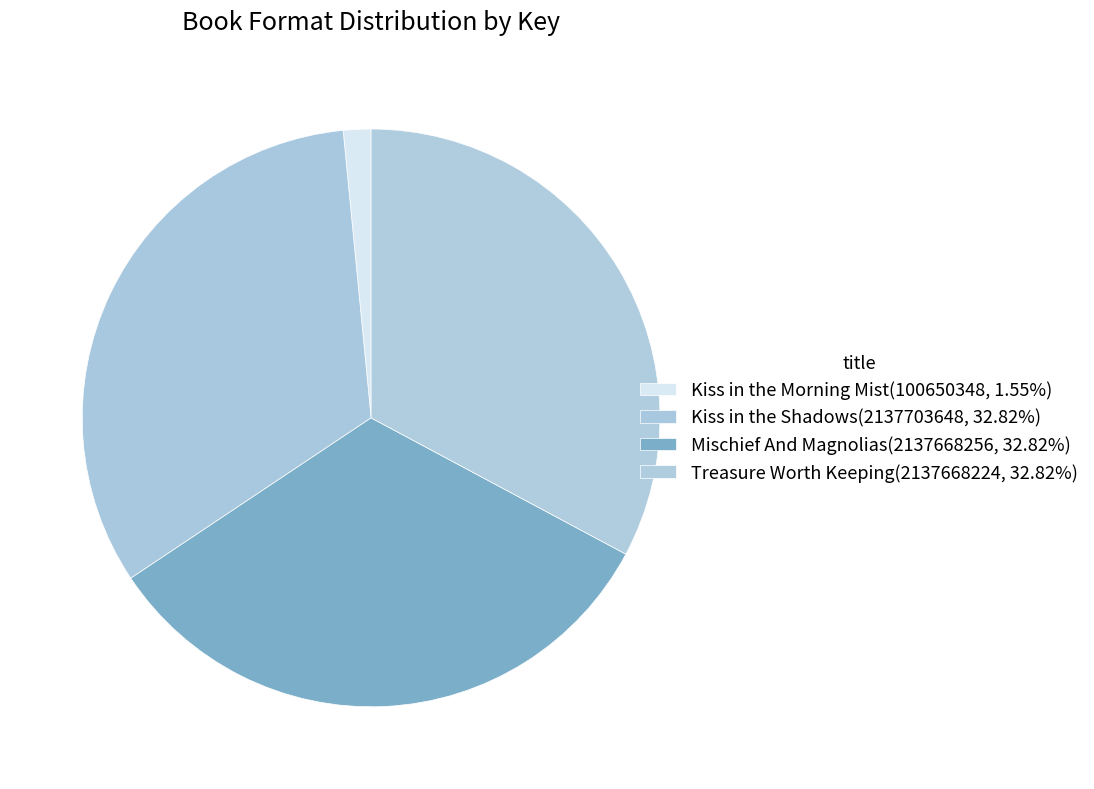

What percentage is NOT represented by Kiss in the Shadows?

67.2%